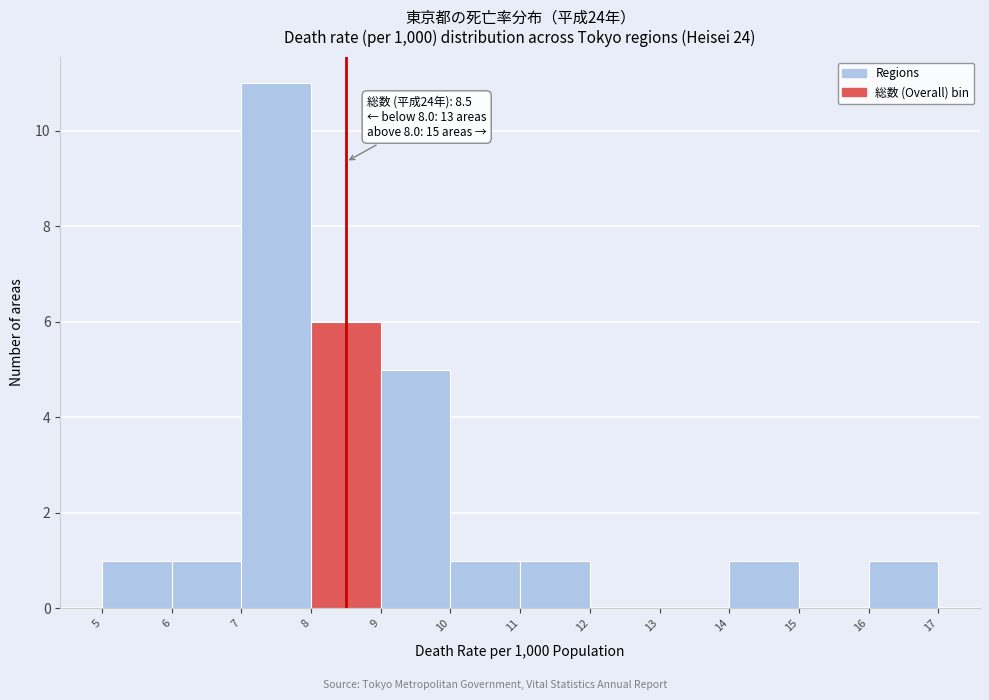

Which range on the x-axis has the tallest bar?

7 to 8